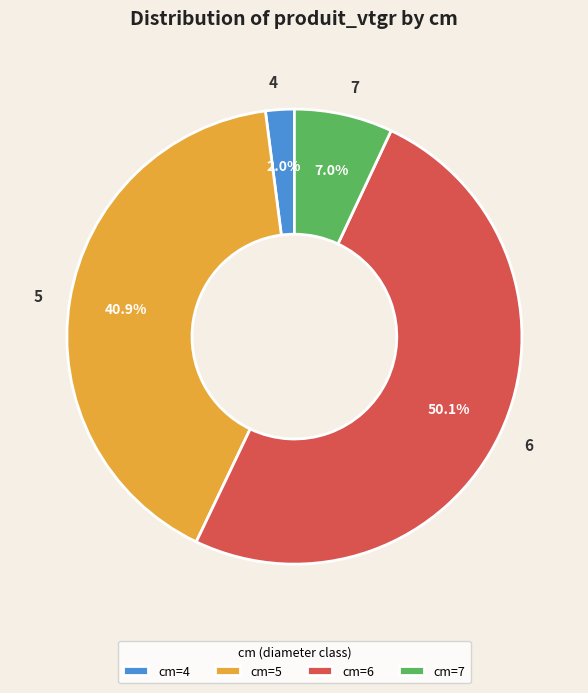

Do cm=6 and cm=7 together represent more than half of the pie?

Yes